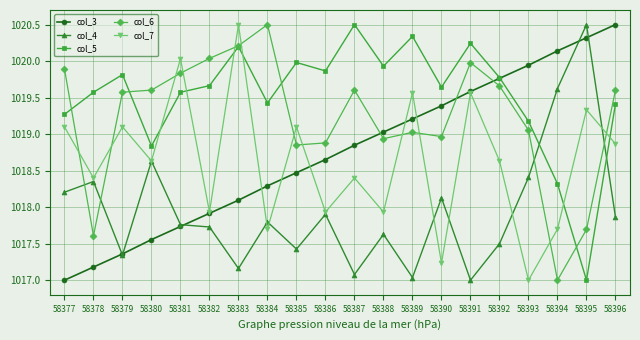

What is the spread (max minus min) of values at 58386?

2.0